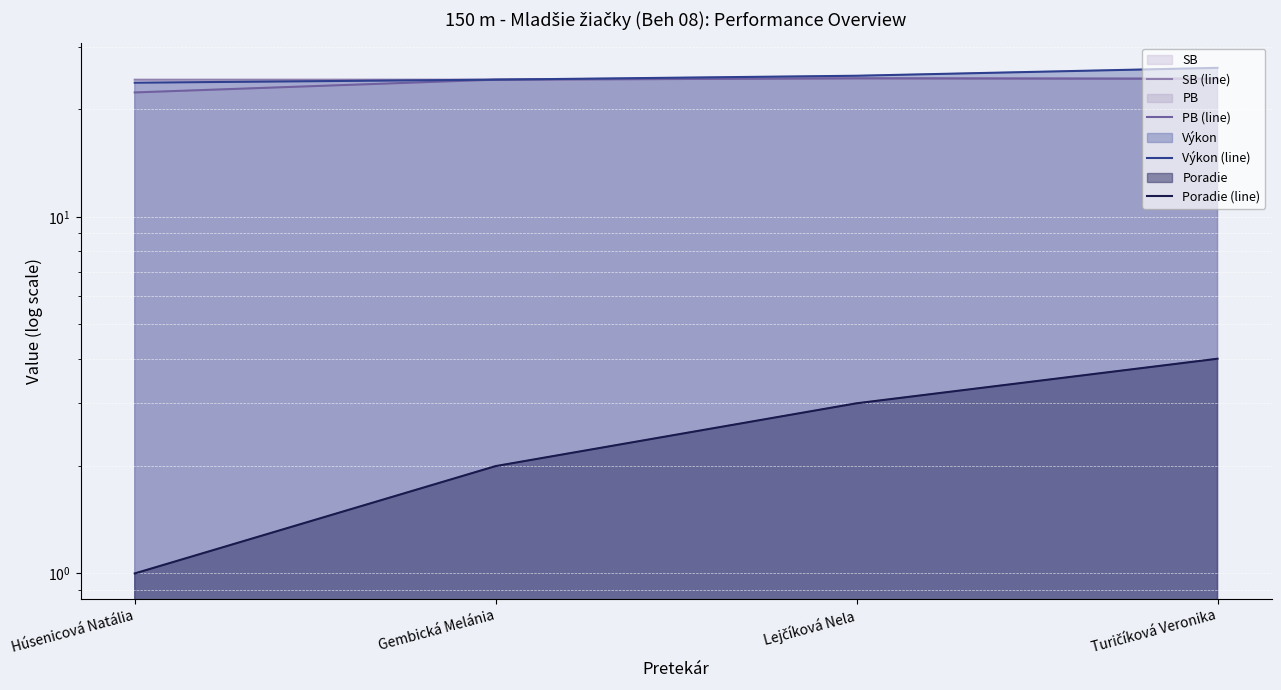

True or false: Poradie (line) and SB (line) cross at least once.

False